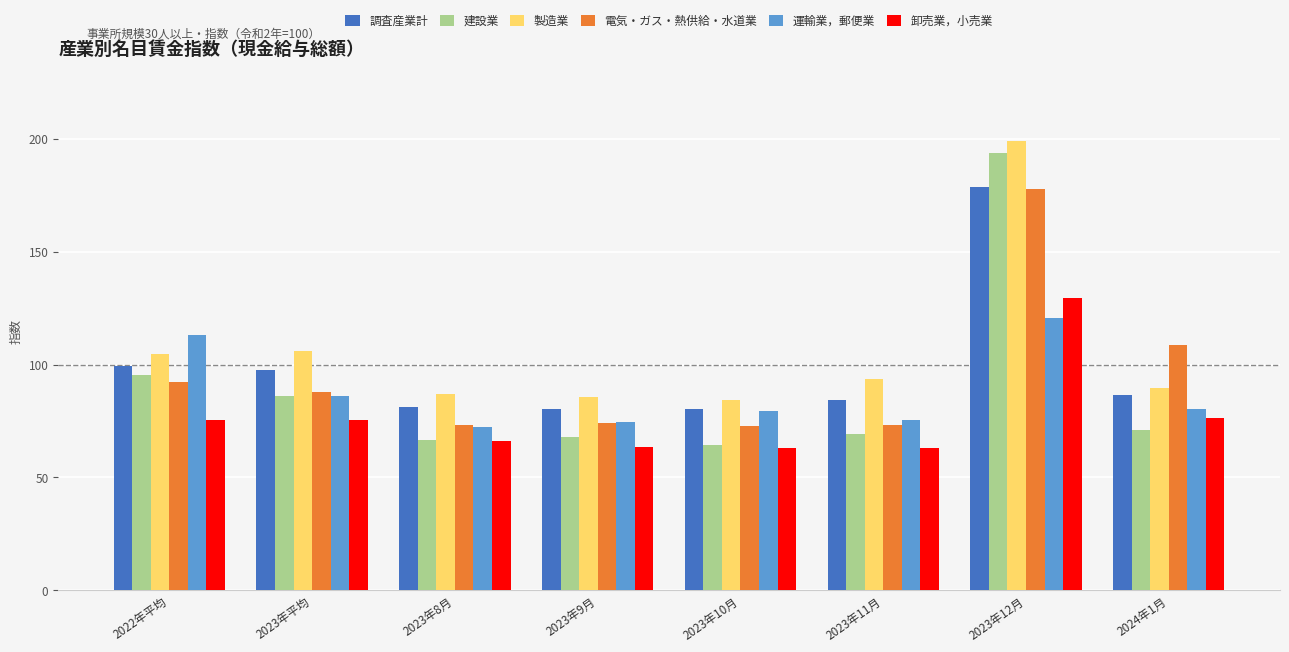

What is the difference between the maximum and minimum values in the 調査産業計 series?

98.5